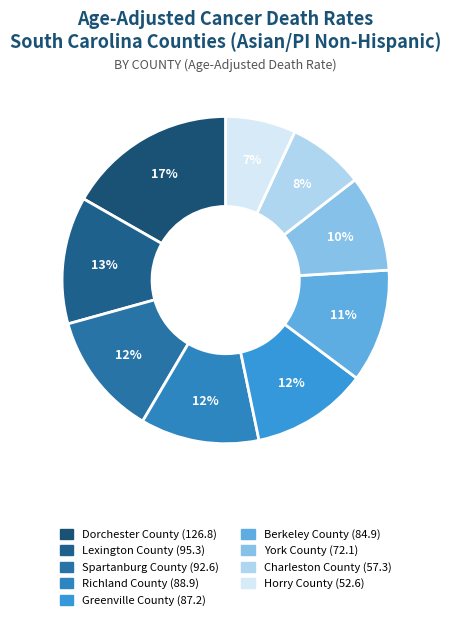

What percentage is the Greenville County slice, to the nearest percent?

12%